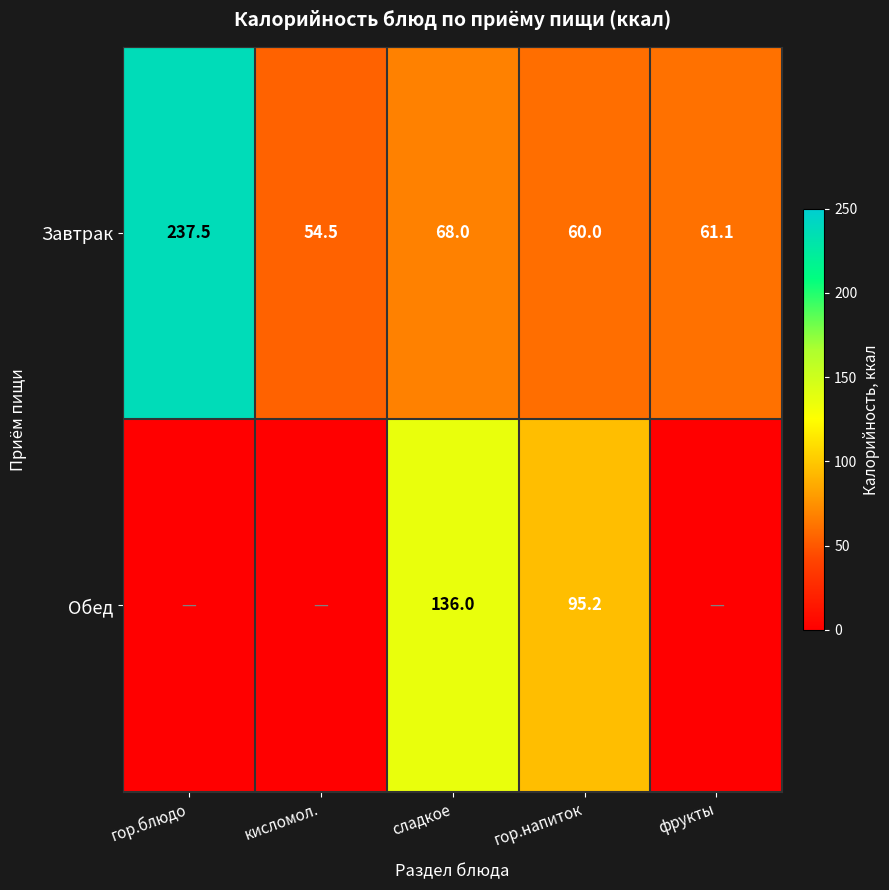

What is the difference between the maximum and minimum values in the Завтрак series?

183.0